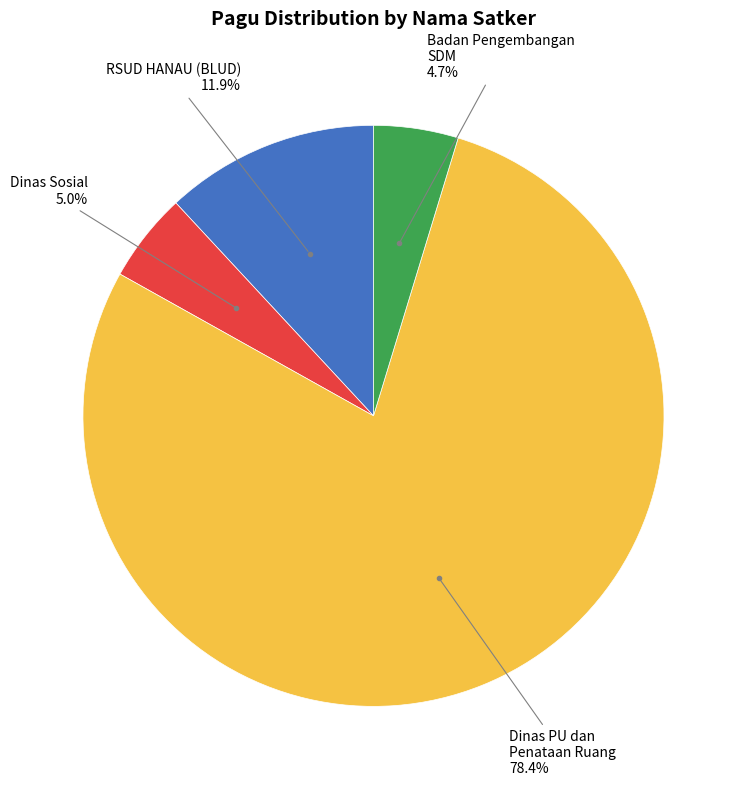

Does any single category account for the majority?

Yes